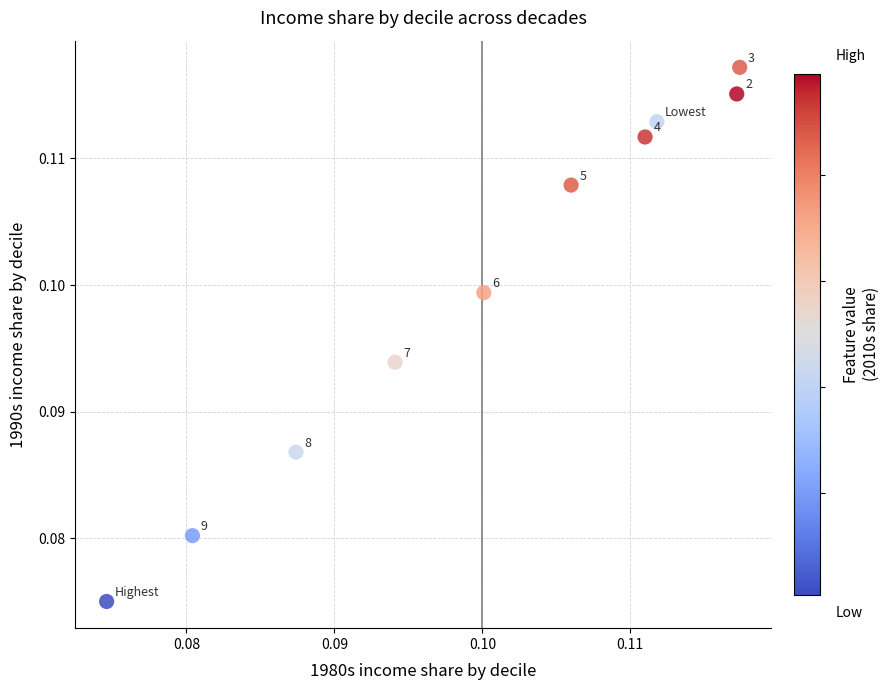

Count the number of points in this scatter plot.

10